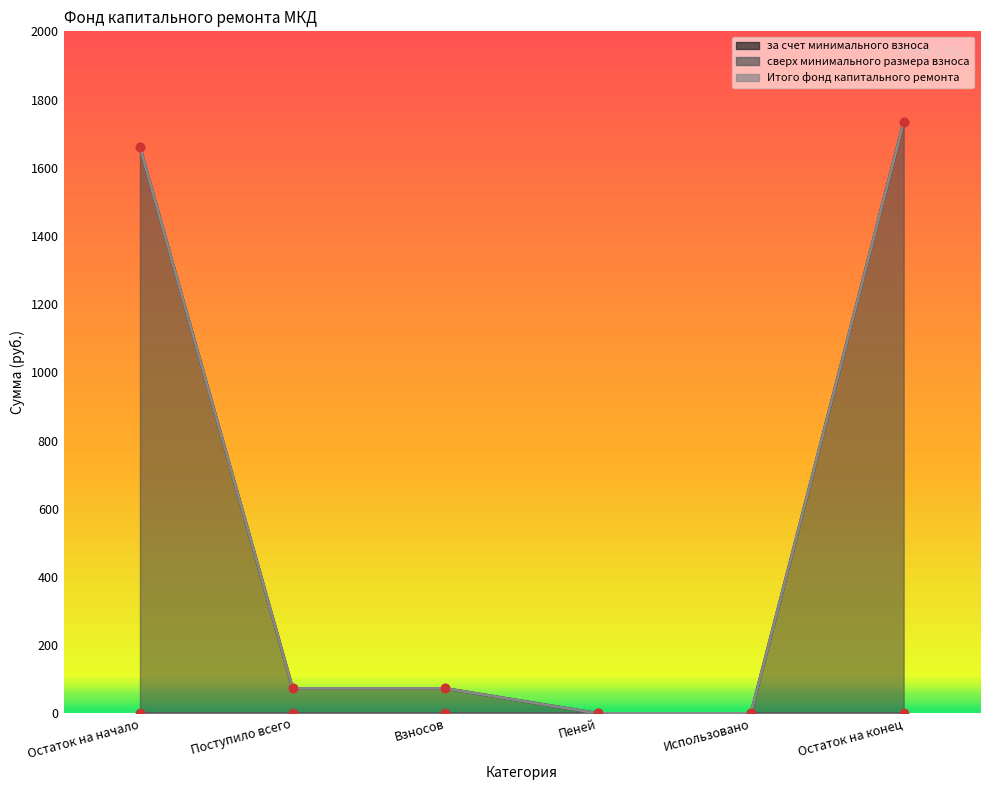

Which series has the widest spread of values?

за счет минимального взноса